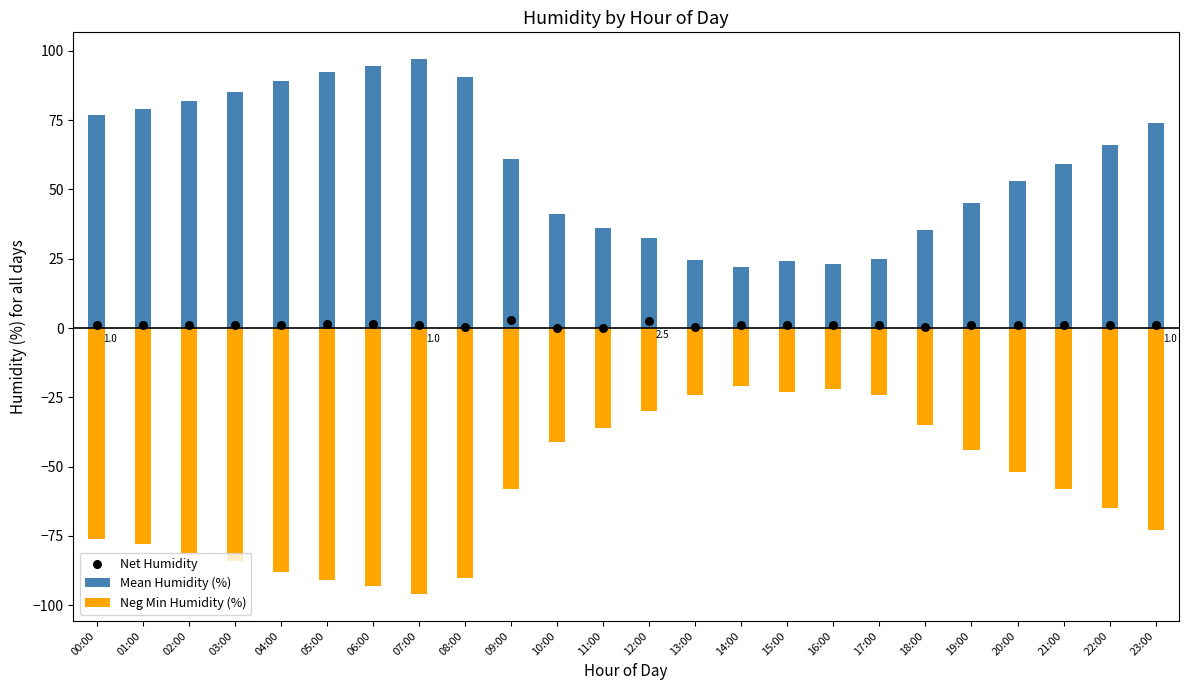

Which series contains the lowest Y value?

Neg Min Humidity (%)